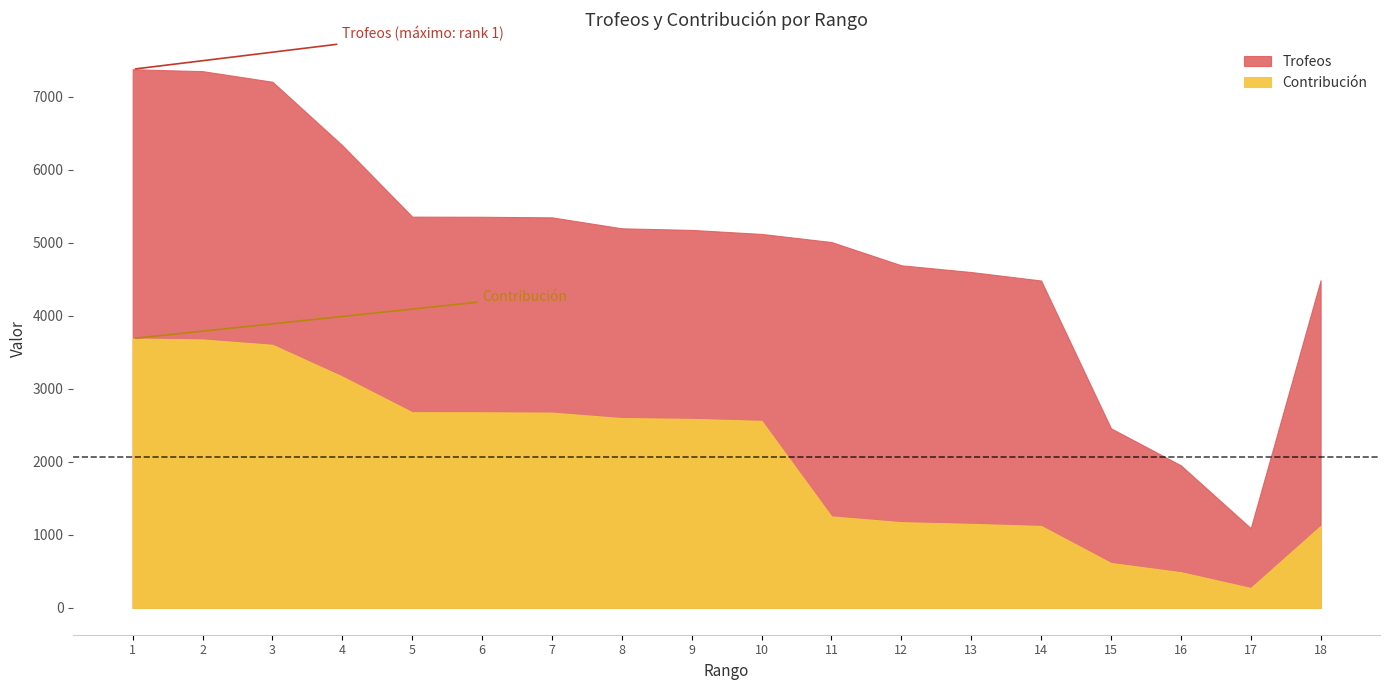

What is the value of the Contribución point at the 10th from the left?

2561